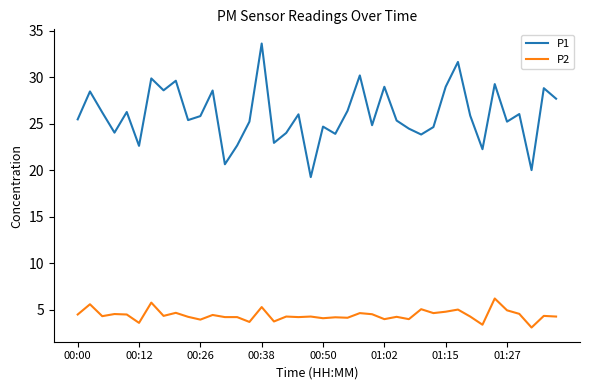

What is the difference between the maximum and minimum values in the P2 series?

3.1